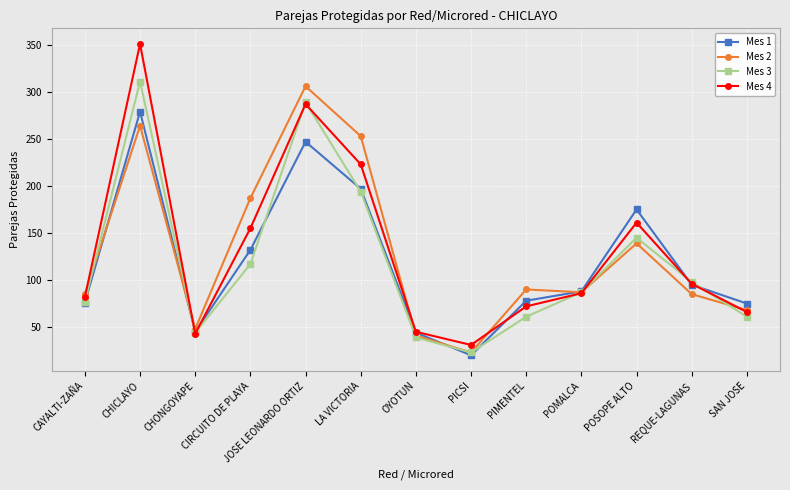

Where is the first local maximum for Mes 4?

CHICLAYO